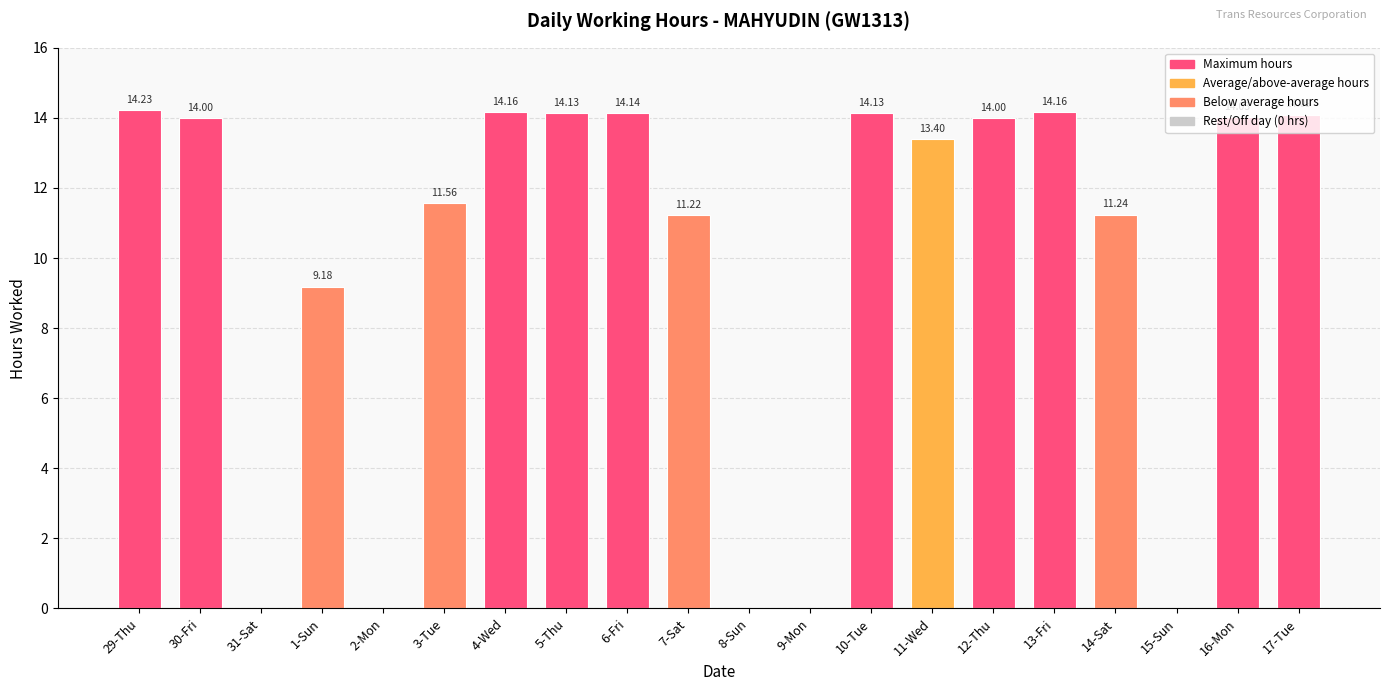

Between 3-Tue and 6-Fri, which is larger?

6-Fri